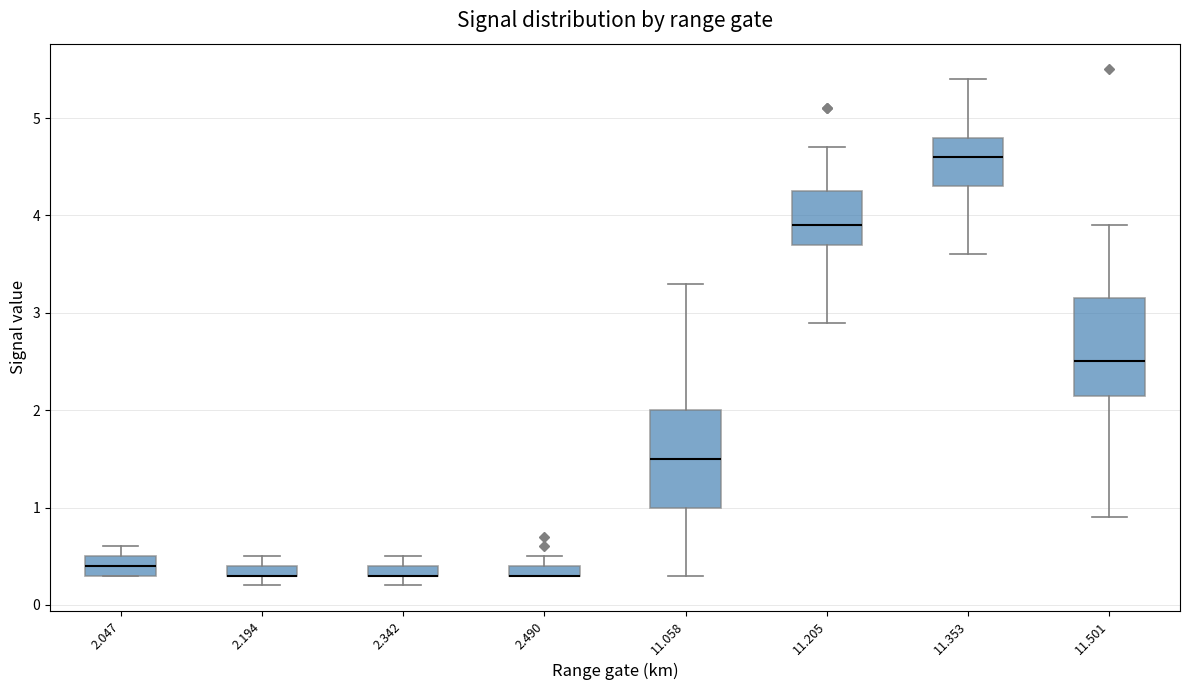

Where does the lower whisker of the box at x = 11.501 end on the y-axis? The values are not printed on the chart, so give them approximately, as read against the axis.

0.9